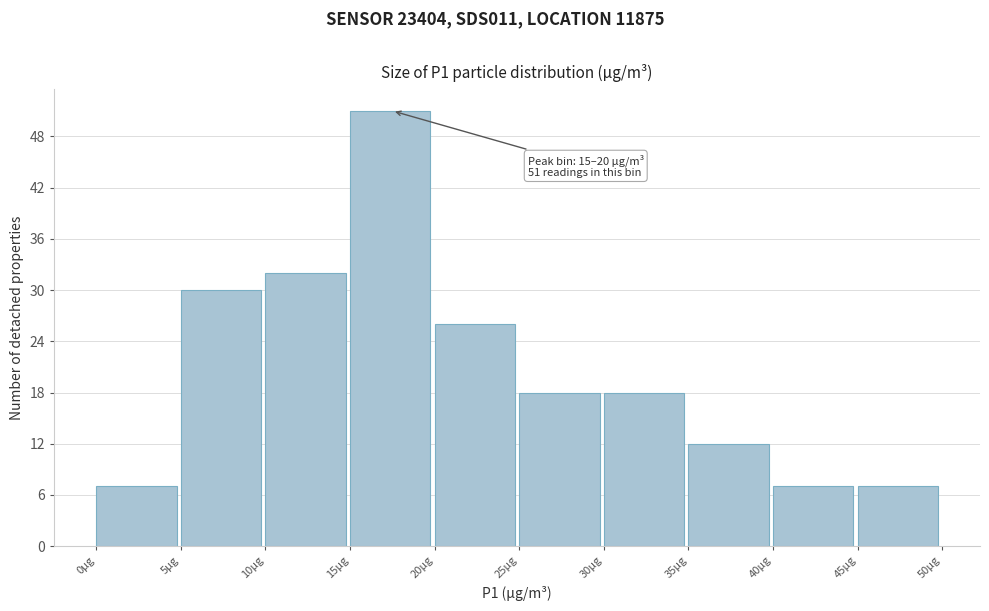

Which range on the x-axis has the tallest bar?

15 to 20